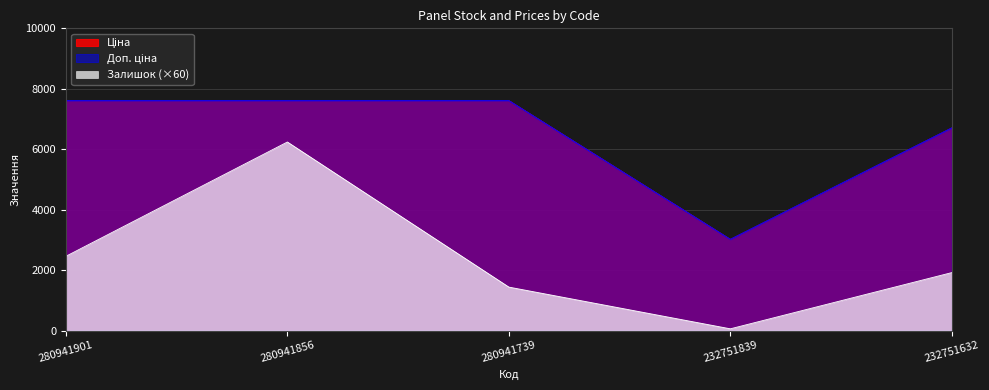

List the series in order of their peak value, lowest first.

Залишок, Ціна, Доп. ціна